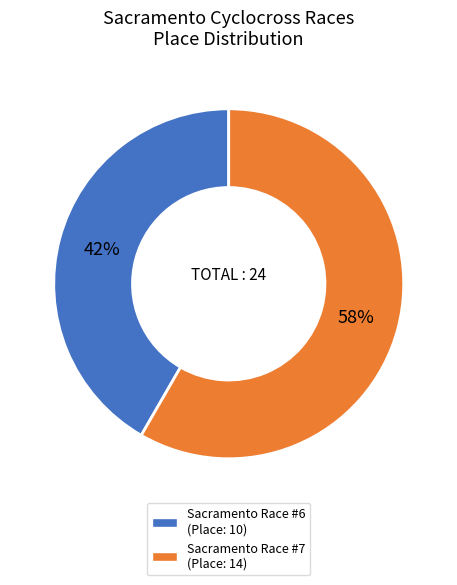

Is there a majority slice in this chart?

Yes